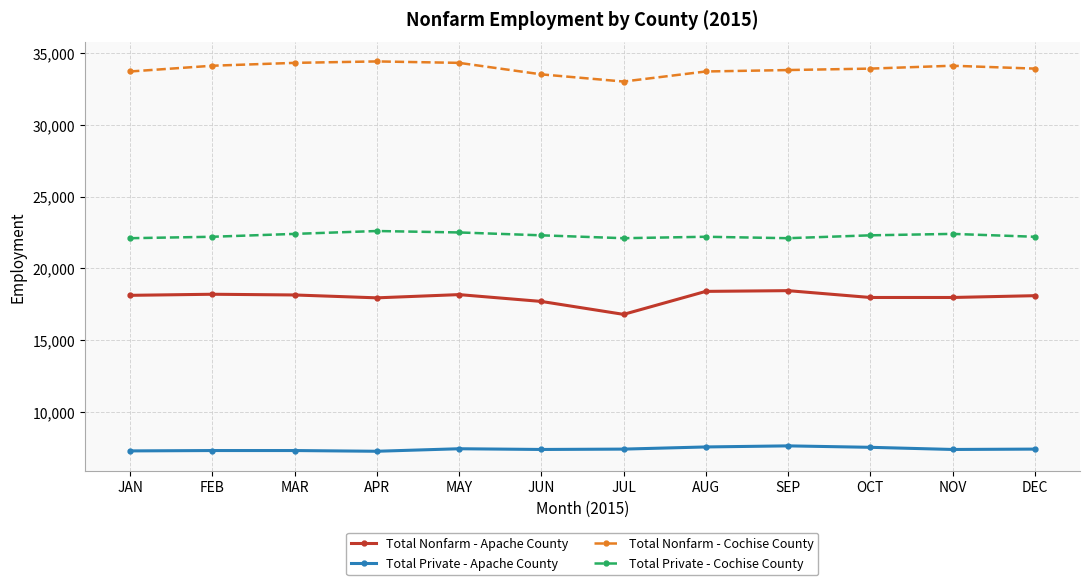

What is the smallest value displayed?

7275